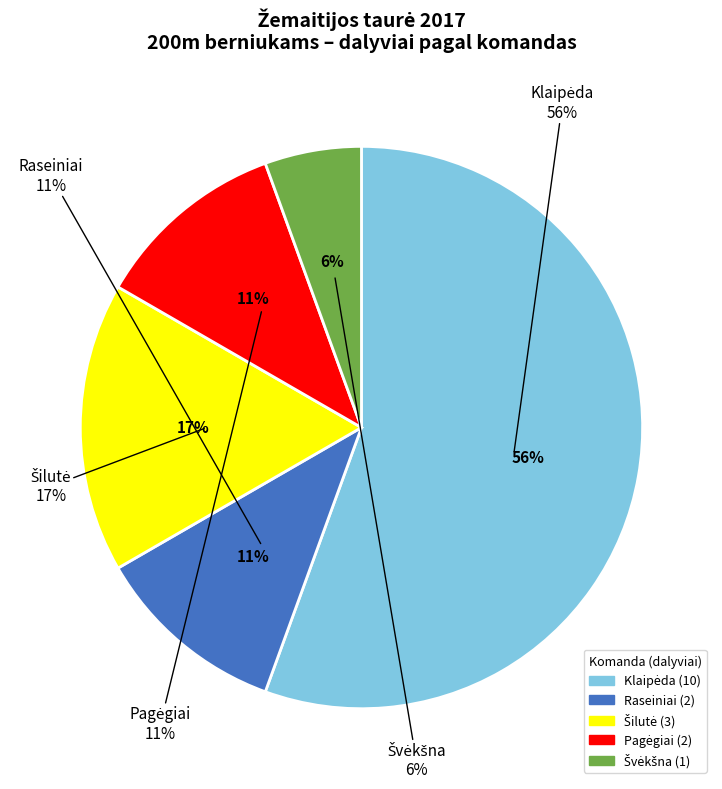

How many slices are in this pie chart?

5